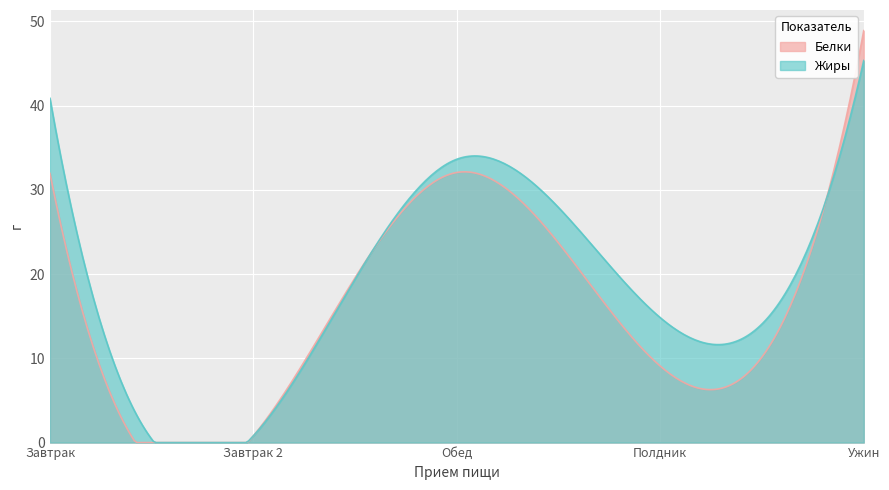

How many values in the Белки series exceed 31?

3